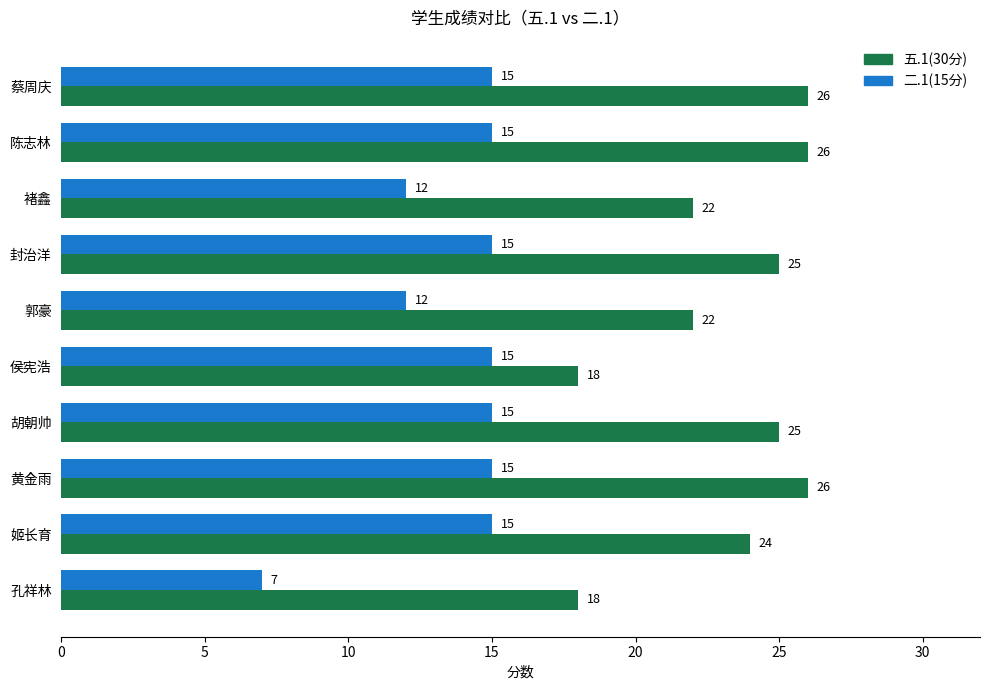

Which series changed the most between 侯宪浩 and 姬长育?

五.1(30分)